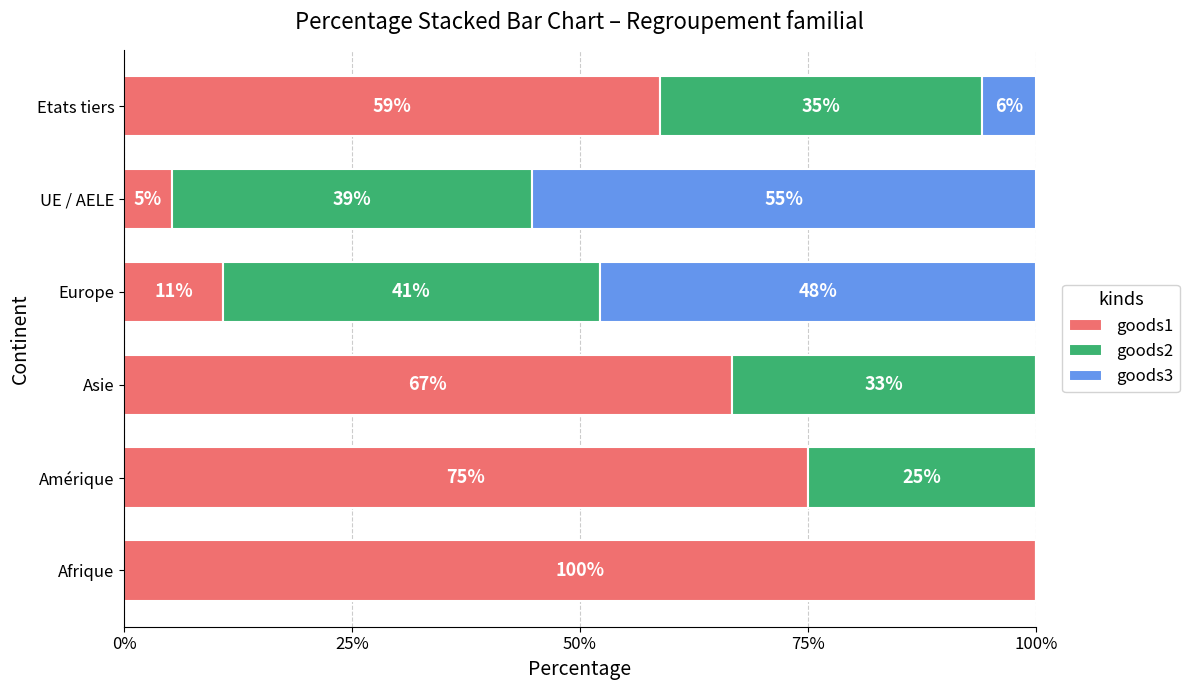

Which category has the highest value in the goods1 series?

Afrique